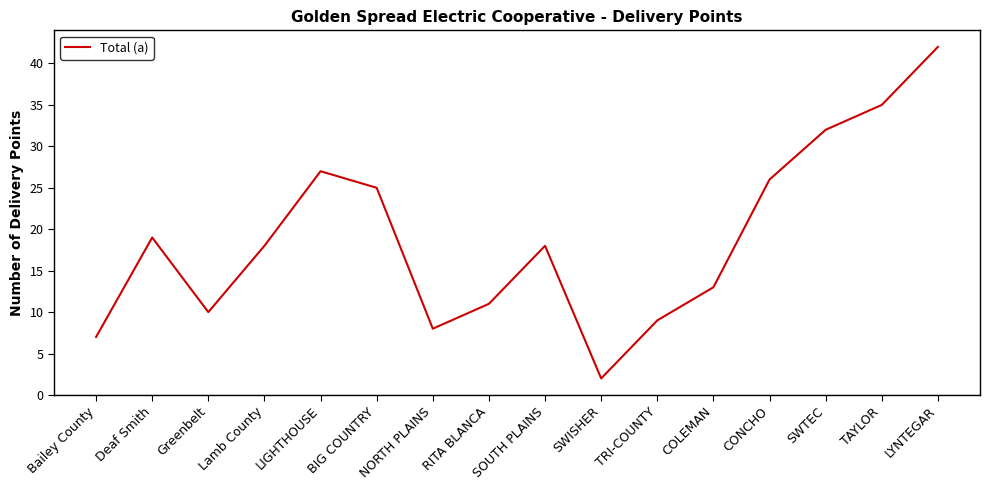

What position from the left is SWTEC?

14